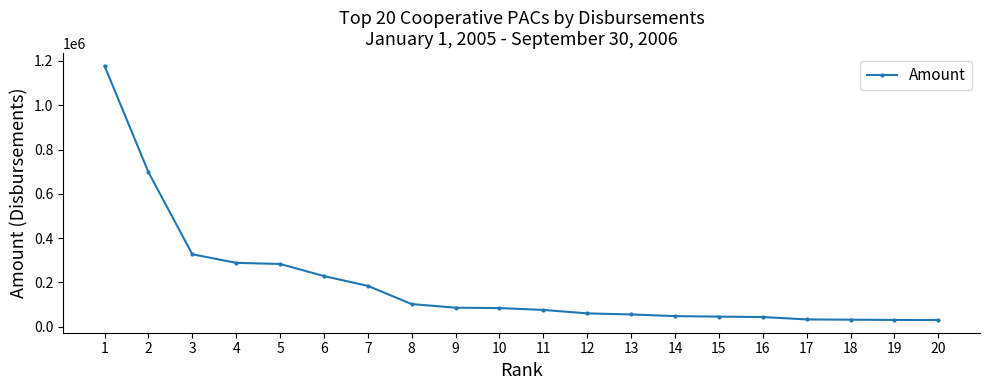

What is the ratio of the value at 4 to the value at 1?

0.2